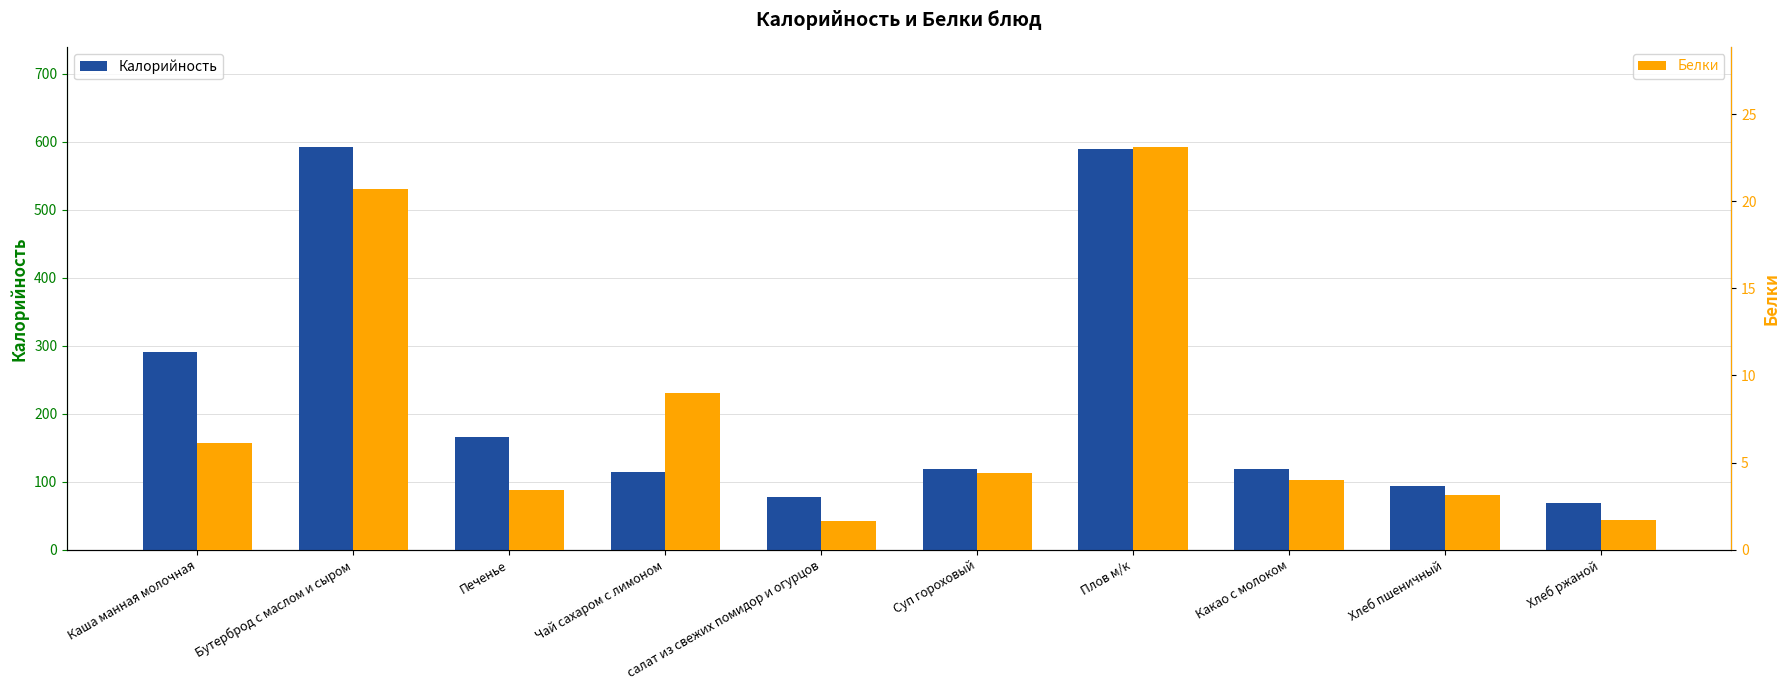

Reading left to right, transcribe all the data shown in this chart.

Калорийность: 291.0	591.5	165.8	114.7	77.1	118.6	589.3	118.6	93.5	69.0
Белки: 6.1	20.7	3.4	9.0	1.7	4.4	23.1	4.0	3.2	1.7